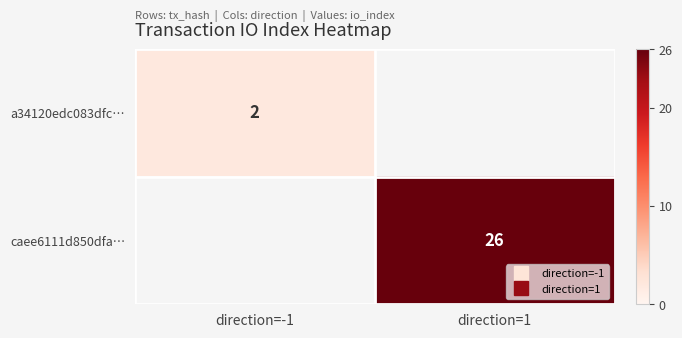

Is the value of a34120edc083dfc… at direction=-1 greater than the value of caee6111d850dfa… at direction=1?

No